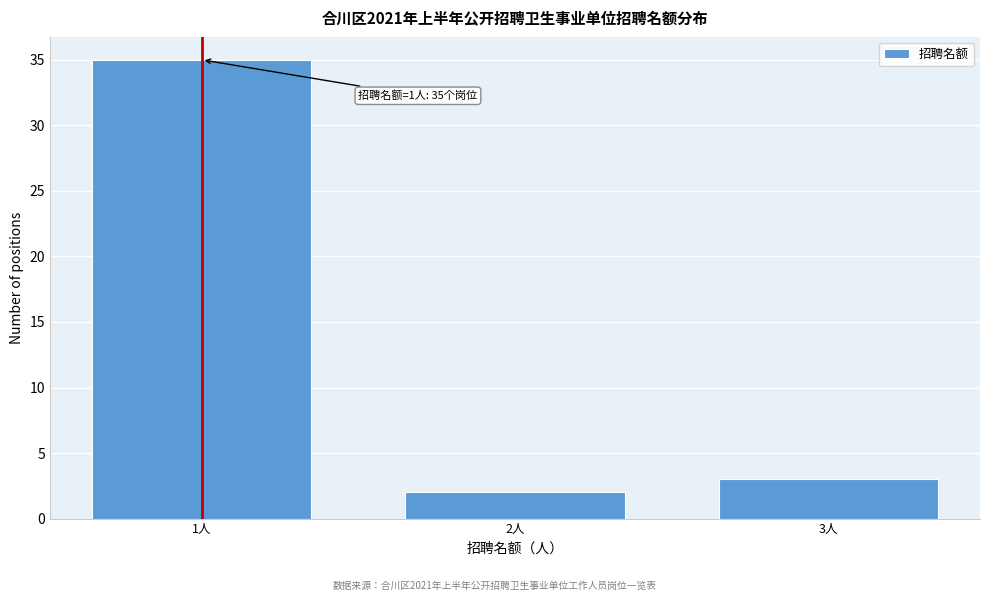

Reading left to right, what are all the values shown in this chart?

35	2	3